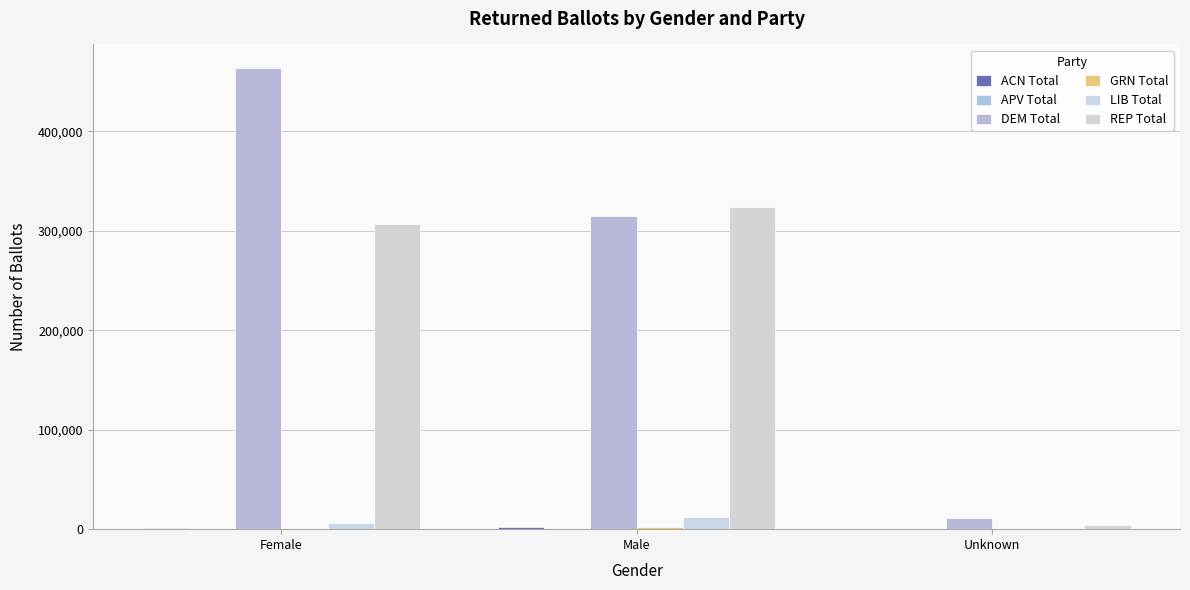

The APV Total series shows 825 at Female. True or false?

False